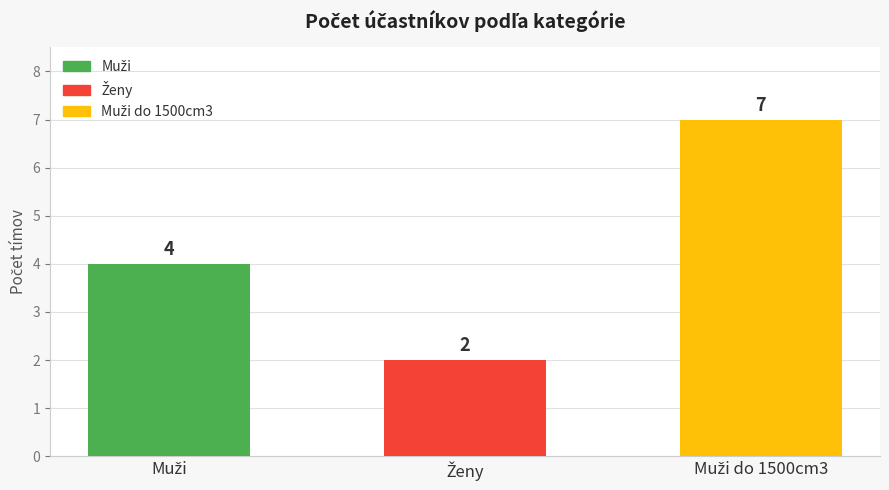

Reading right to left, what are all the values shown in this chart?

7	2	4